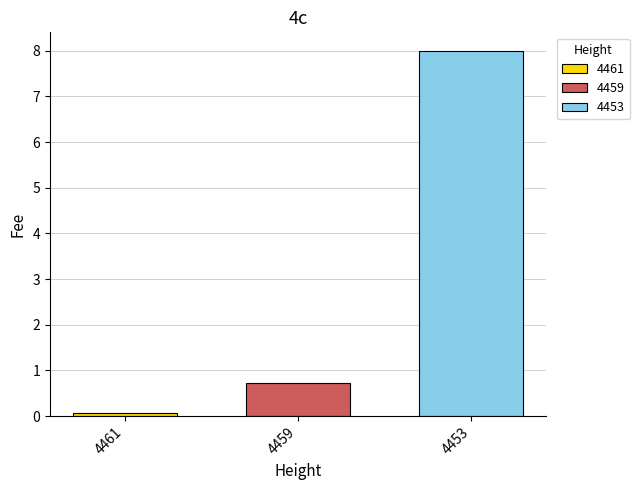

The value of 4453 at 4459 is 10.9. True or false?

False